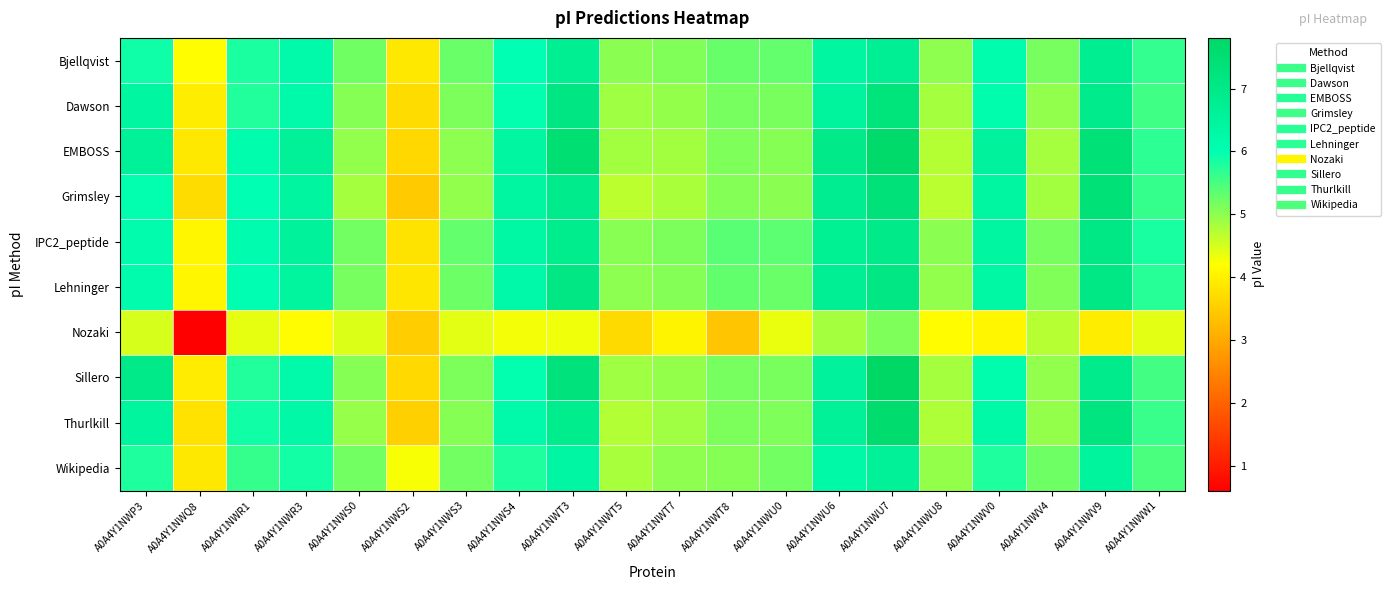

Reading right to left, list all the values displayed in this chart.

Bjellqvist: A0A4Y1NWW1=5.7	A0A4Y1NWV9=6.8	A0A4Y1NWV4=5.2	A0A4Y1NWV0=6.1	A0A4Y1NWU8=5.0	A0A4Y1NWU7=6.7	A0A4Y1NWU6=6.4	A0A4Y1NWU0=5.3	A0A4Y1NWT8=5.3	A0A4Y1NWT7=5.1	A0A4Y1NWT5=5.0	A0A4Y1NWT3=6.7	A0A4Y1NWS4=6.0	A0A4Y1NWS3=5.3	A0A4Y1NWS2=3.9	A0A4Y1NWS0=5.2	A0A4Y1NWR3=6.2	A0A4Y1NWR1=5.8	A0A4Y1NWQ8=4.2	A0A4Y1NWP3=5.9
Dawson: A0A4Y1NWW1=5.5	A0A4Y1NWV9=6.9	A0A4Y1NWV4=5.0	A0A4Y1NWV0=6.1	A0A4Y1NWU8=4.9	A0A4Y1NWU7=7.3	A0A4Y1NWU6=6.5	A0A4Y1NWU0=5.2	A0A4Y1NWT8=5.2	A0A4Y1NWT7=5.0	A0A4Y1NWT5=4.9	A0A4Y1NWT3=7.1	A0A4Y1NWS4=6.0	A0A4Y1NWS3=5.1	A0A4Y1NWS2=3.7	A0A4Y1NWS0=5.1	A0A4Y1NWR3=6.2	A0A4Y1NWR1=5.8	A0A4Y1NWQ8=4.0	A0A4Y1NWP3=6.4
EMBOSS: A0A4Y1NWW1=5.7	A0A4Y1NWV9=7.4	A0A4Y1NWV4=4.8	A0A4Y1NWV0=6.5	A0A4Y1NWU8=4.7	A0A4Y1NWU7=7.7	A0A4Y1NWU6=7.0	A0A4Y1NWU0=5.1	A0A4Y1NWT8=5.1	A0A4Y1NWT7=4.9	A0A4Y1NWT5=4.9	A0A4Y1NWT3=7.5	A0A4Y1NWS4=6.4	A0A4Y1NWS3=5.0	A0A4Y1NWS2=3.7	A0A4Y1NWS0=5.0	A0A4Y1NWR3=6.6	A0A4Y1NWR1=6.1	A0A4Y1NWQ8=3.9	A0A4Y1NWP3=6.6
Grimsley: A0A4Y1NWW1=5.6	A0A4Y1NWV9=7.4	A0A4Y1NWV4=4.9	A0A4Y1NWV0=6.4	A0A4Y1NWU8=4.7	A0A4Y1NWU7=7.3	A0A4Y1NWU6=6.8	A0A4Y1NWU0=5.0	A0A4Y1NWT8=5.1	A0A4Y1NWT7=4.8	A0A4Y1NWT5=4.7	A0A4Y1NWT3=6.9	A0A4Y1NWS4=6.4	A0A4Y1NWS3=5.0	A0A4Y1NWS2=3.5	A0A4Y1NWS0=4.9	A0A4Y1NWR3=6.4	A0A4Y1NWR1=6.0	A0A4Y1NWQ8=3.7	A0A4Y1NWP3=6.0
IPC2_peptide: A0A4Y1NWW1=5.8	A0A4Y1NWV9=7.1	A0A4Y1NWV4=5.2	A0A4Y1NWV0=6.4	A0A4Y1NWU8=5.0	A0A4Y1NWU7=7.0	A0A4Y1NWU6=6.7	A0A4Y1NWU0=5.3	A0A4Y1NWT8=5.4	A0A4Y1NWT7=5.1	A0A4Y1NWT5=5.0	A0A4Y1NWT3=6.8	A0A4Y1NWS4=6.3	A0A4Y1NWS3=5.3	A0A4Y1NWS2=3.8	A0A4Y1NWS0=5.2	A0A4Y1NWR3=6.5	A0A4Y1NWR1=6.1	A0A4Y1NWQ8=4.1	A0A4Y1NWP3=6.1
Lehninger: A0A4Y1NWW1=5.7	A0A4Y1NWV9=7.1	A0A4Y1NWV4=5.1	A0A4Y1NWV0=6.4	A0A4Y1NWU8=5.0	A0A4Y1NWU7=7.1	A0A4Y1NWU6=6.7	A0A4Y1NWU0=5.3	A0A4Y1NWT8=5.3	A0A4Y1NWT7=5.1	A0A4Y1NWT5=5.0	A0A4Y1NWT3=7.1	A0A4Y1NWS4=6.2	A0A4Y1NWS3=5.2	A0A4Y1NWS2=3.9	A0A4Y1NWS0=5.2	A0A4Y1NWR3=6.5	A0A4Y1NWR1=6.0	A0A4Y1NWQ8=4.1	A0A4Y1NWP3=6.1
Nozaki: A0A4Y1NWW1=4.4	A0A4Y1NWV9=4.0	A0A4Y1NWV4=4.7	A0A4Y1NWV0=4.1	A0A4Y1NWU8=4.2	A0A4Y1NWU7=5.1	A0A4Y1NWU6=4.8	A0A4Y1NWU0=4.4	A0A4Y1NWT8=3.4	A0A4Y1NWT7=4.1	A0A4Y1NWT5=3.7	A0A4Y1NWT3=4.3	A0A4Y1NWS4=4.3	A0A4Y1NWS3=4.4	A0A4Y1NWS2=3.5	A0A4Y1NWS0=4.4	A0A4Y1NWR3=4.2	A0A4Y1NWR1=4.4	A0A4Y1NWQ8=0.6	A0A4Y1NWP3=4.5
Sillero: A0A4Y1NWW1=5.5	A0A4Y1NWV9=6.9	A0A4Y1NWV4=5.0	A0A4Y1NWV0=6.1	A0A4Y1NWU8=4.9	A0A4Y1NWU7=7.8	A0A4Y1NWU6=6.5	A0A4Y1NWU0=5.2	A0A4Y1NWT8=5.2	A0A4Y1NWT7=5.0	A0A4Y1NWT5=4.9	A0A4Y1NWT3=7.3	A0A4Y1NWS4=6.0	A0A4Y1NWS3=5.1	A0A4Y1NWS2=3.7	A0A4Y1NWS0=5.1	A0A4Y1NWR3=6.2	A0A4Y1NWR1=5.8	A0A4Y1NWQ8=3.9	A0A4Y1NWP3=7.0
Thurlkill: A0A4Y1NWW1=5.6	A0A4Y1NWV9=7.2	A0A4Y1NWV4=5.0	A0A4Y1NWV0=6.2	A0A4Y1NWU8=4.8	A0A4Y1NWU7=7.6	A0A4Y1NWU6=6.6	A0A4Y1NWU0=5.1	A0A4Y1NWT8=5.1	A0A4Y1NWT7=4.9	A0A4Y1NWT5=4.7	A0A4Y1NWT3=6.8	A0A4Y1NWS4=6.2	A0A4Y1NWS3=5.1	A0A4Y1NWS2=3.6	A0A4Y1NWS0=4.9	A0A4Y1NWR3=6.3	A0A4Y1NWR1=5.9	A0A4Y1NWQ8=3.8	A0A4Y1NWP3=6.5
Wikipedia: A0A4Y1NWW1=5.5	A0A4Y1NWV9=6.5	A0A4Y1NWV4=5.2	A0A4Y1NWV0=5.8	A0A4Y1NWU8=5.0	A0A4Y1NWU7=6.6	A0A4Y1NWU6=6.3	A0A4Y1NWU0=5.2	A0A4Y1NWT8=5.1	A0A4Y1NWT7=5.0	A0A4Y1NWT5=4.8	A0A4Y1NWT3=6.4	A0A4Y1NWS4=5.8	A0A4Y1NWS3=5.2	A0A4Y1NWS2=4.3	A0A4Y1NWS0=5.2	A0A4Y1NWR3=5.9	A0A4Y1NWR1=5.6	A0A4Y1NWQ8=3.9	A0A4Y1NWP3=5.8